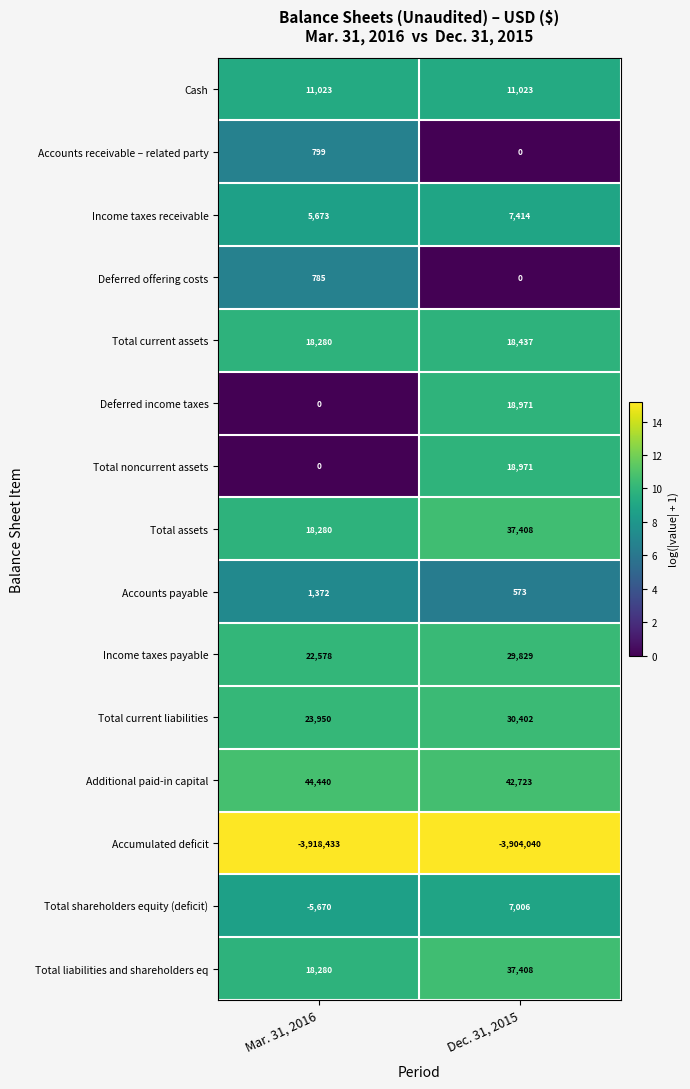

Which category has the lowest value across all series?

Mar. 31, 2016